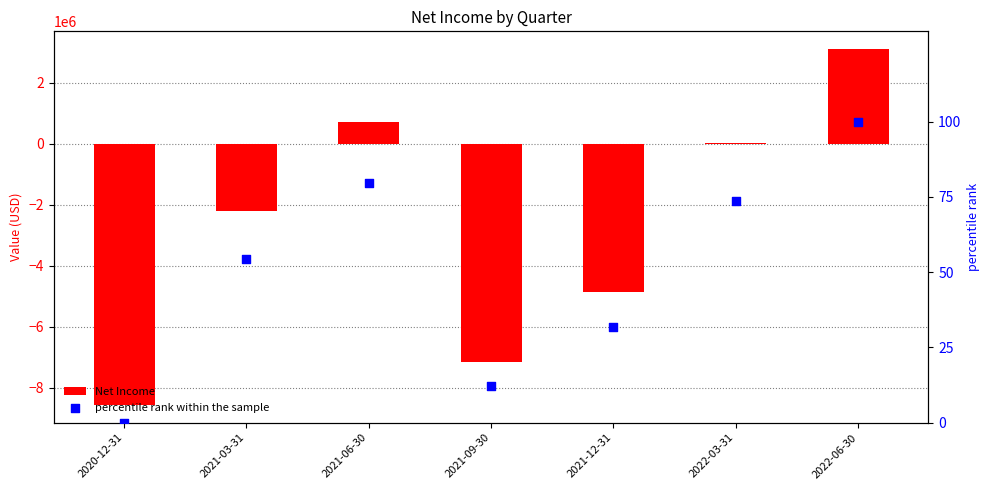

Which series has the largest total across all categories?

percentile rank within the sample